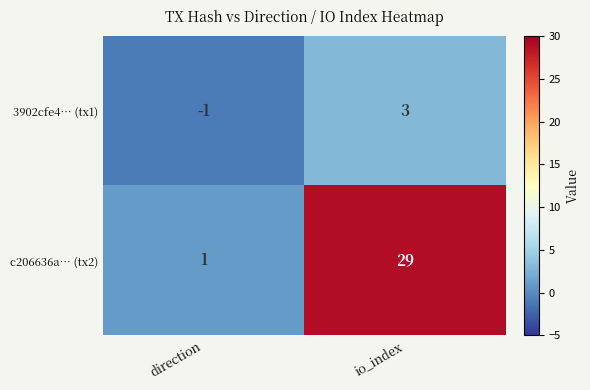

The c206636a… (tx2) series shows 1 at direction. True or false?

True